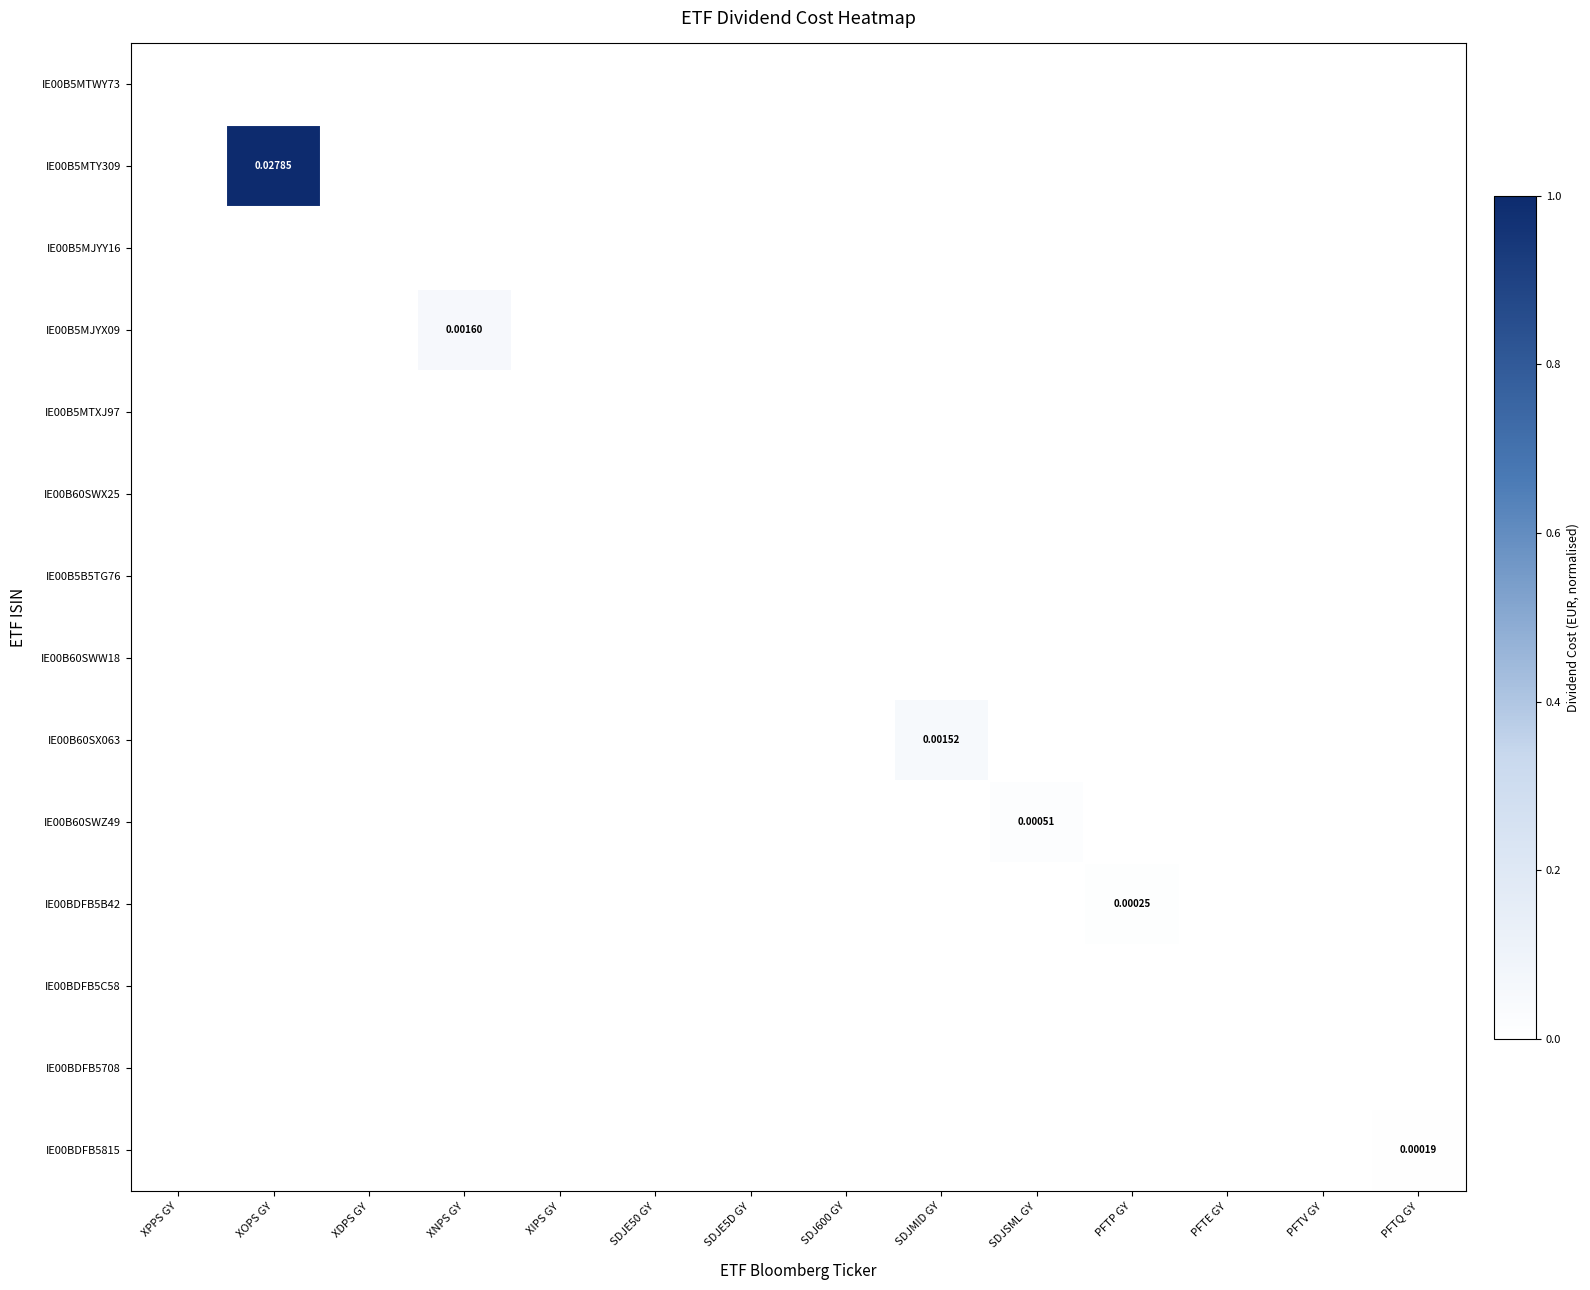

At which category is the sum across all series the highest?

XOPS GY